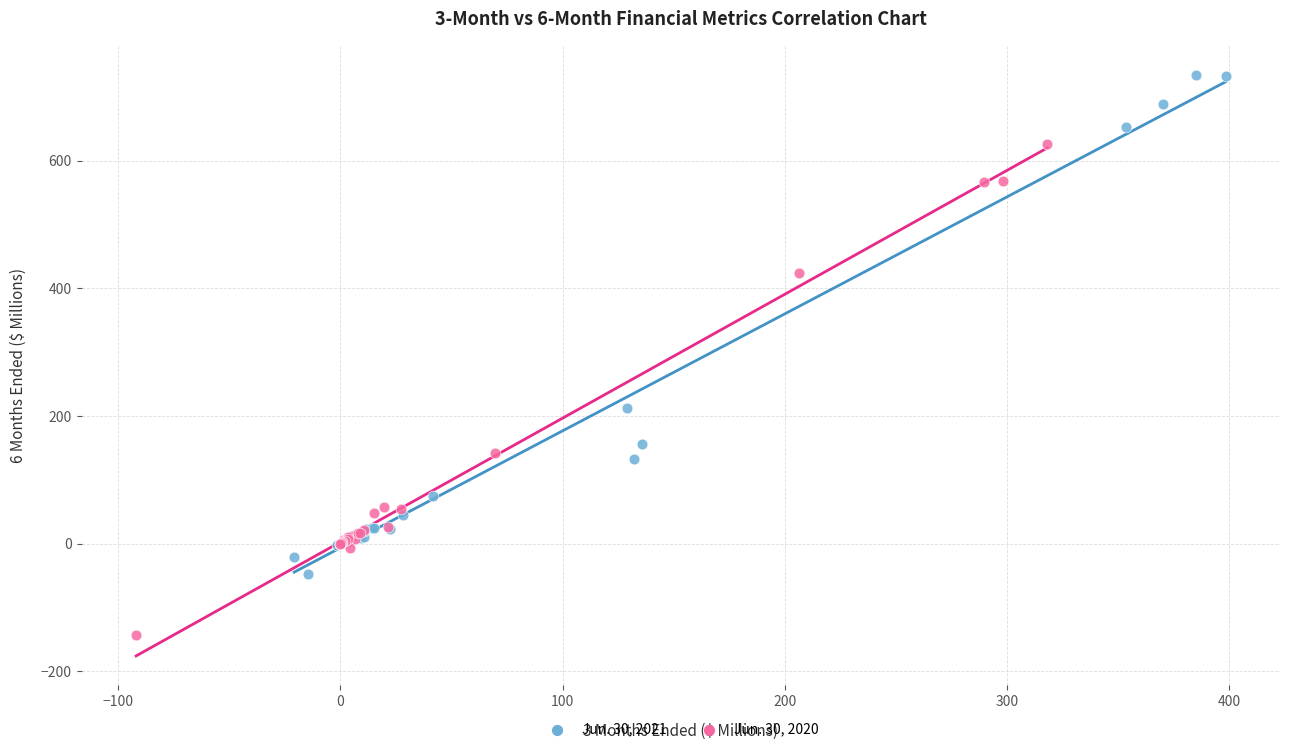

What are all the series names shown in the legend?

Jun. 30, 2021, Jun. 30, 2020